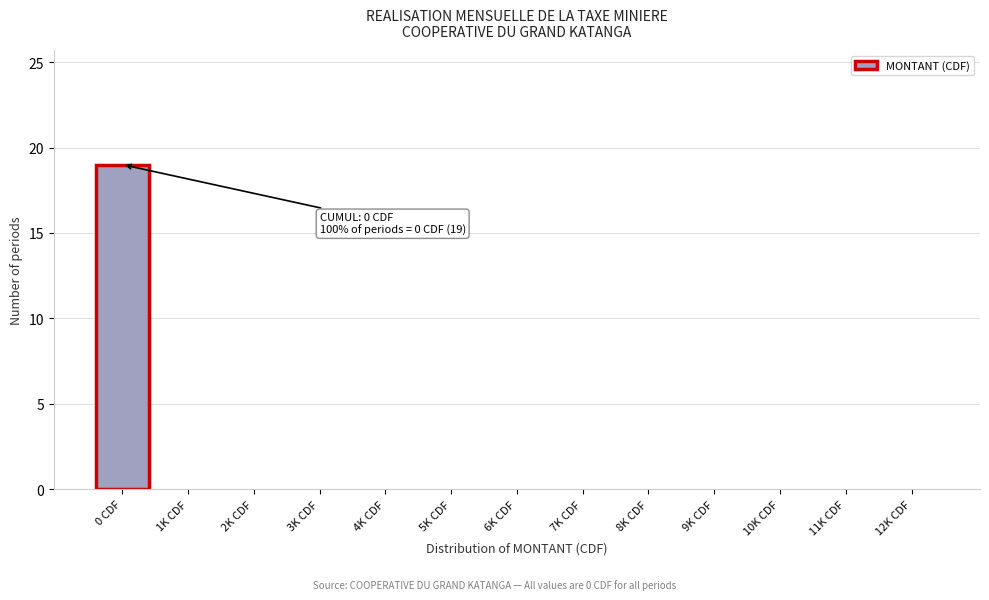

Reading left to right, list all the values displayed in this chart.

0 CDF=19	1K CDF=0	2K CDF=0	3K CDF=0	4K CDF=0	5K CDF=0	6K CDF=0	7K CDF=0	8K CDF=0	9K CDF=0	10K CDF=0	11K CDF=0	12K CDF=0